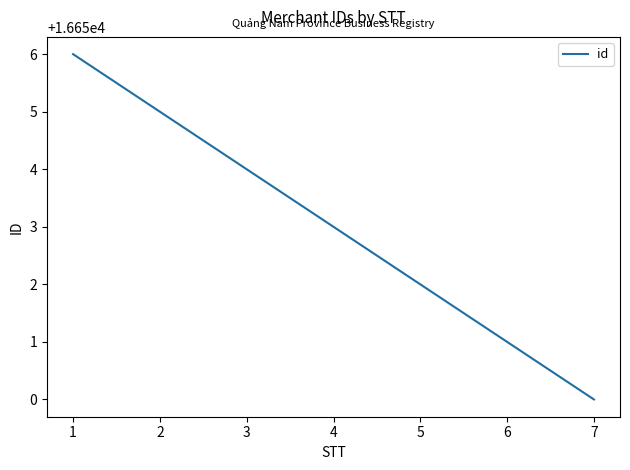

Rank the categories by value from lowest to highest.

7, 6, 5, 4, 3, 2, 1